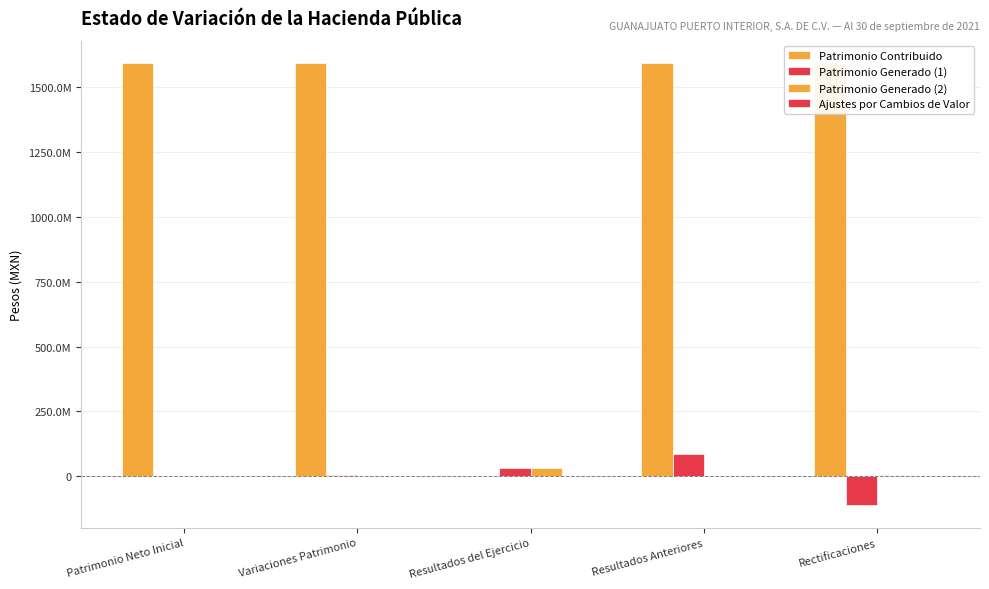

What is the difference between the maximum and minimum values in the Patrimonio Contribuido series?

1595241368.3